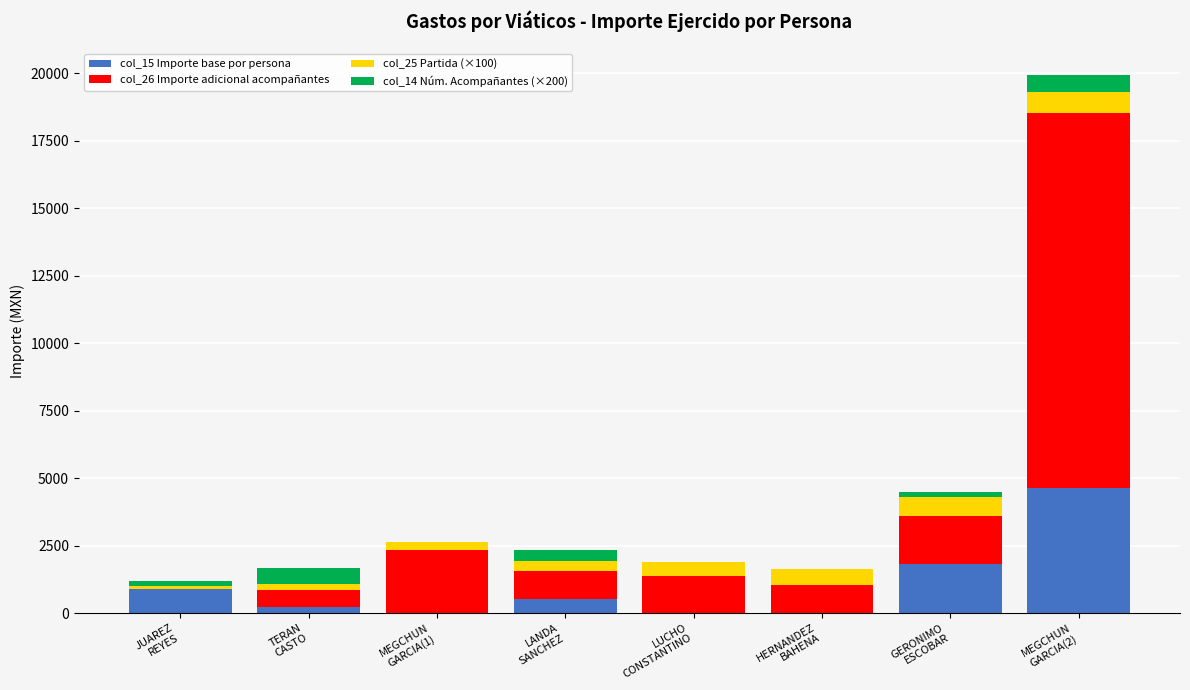

Does the chart contain stacked bars?

Yes